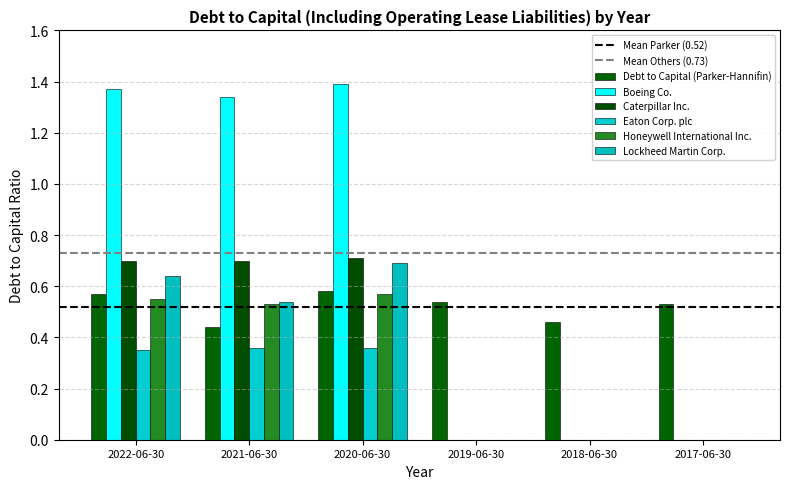

Count the number of data series in this chart.

6